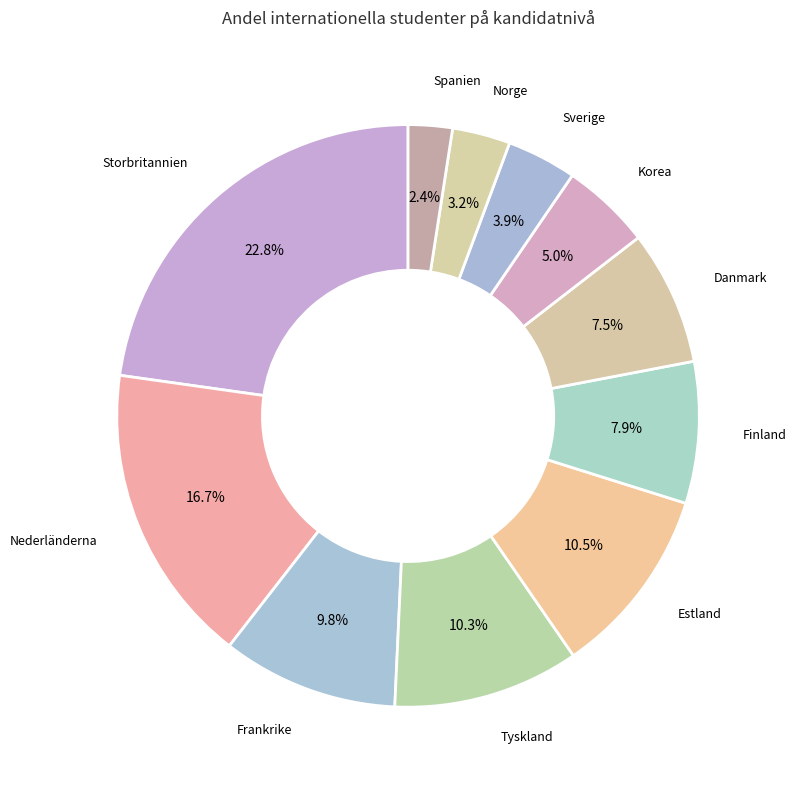

How many segments does this pie chart have?

11